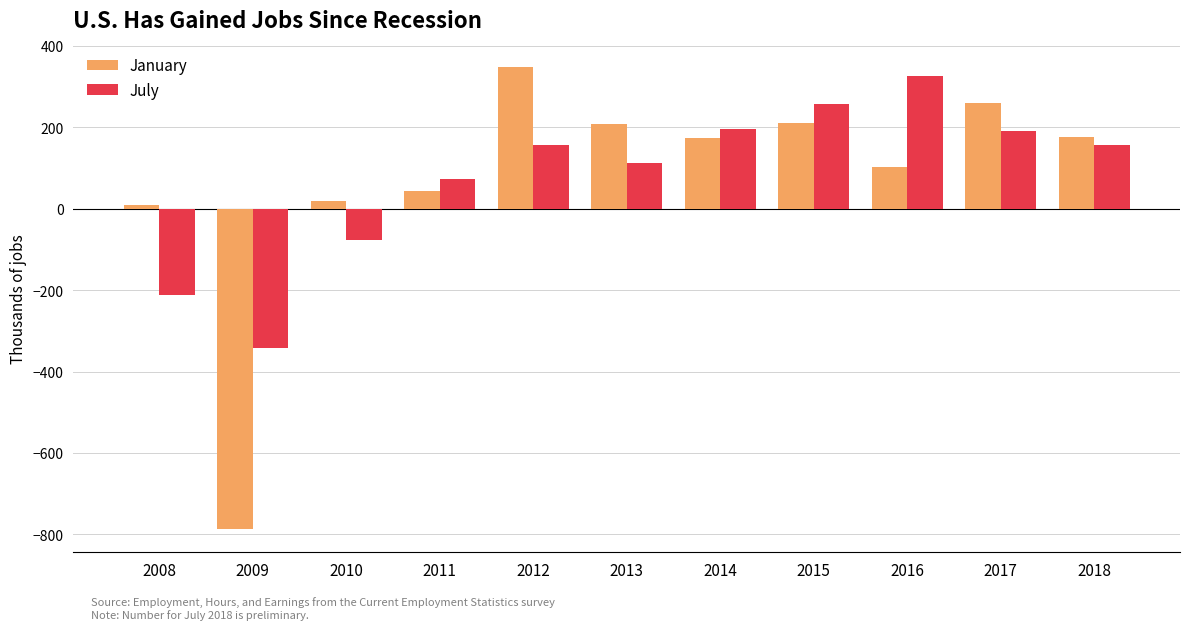

What is the difference between the maximum and minimum values in the July series?

667